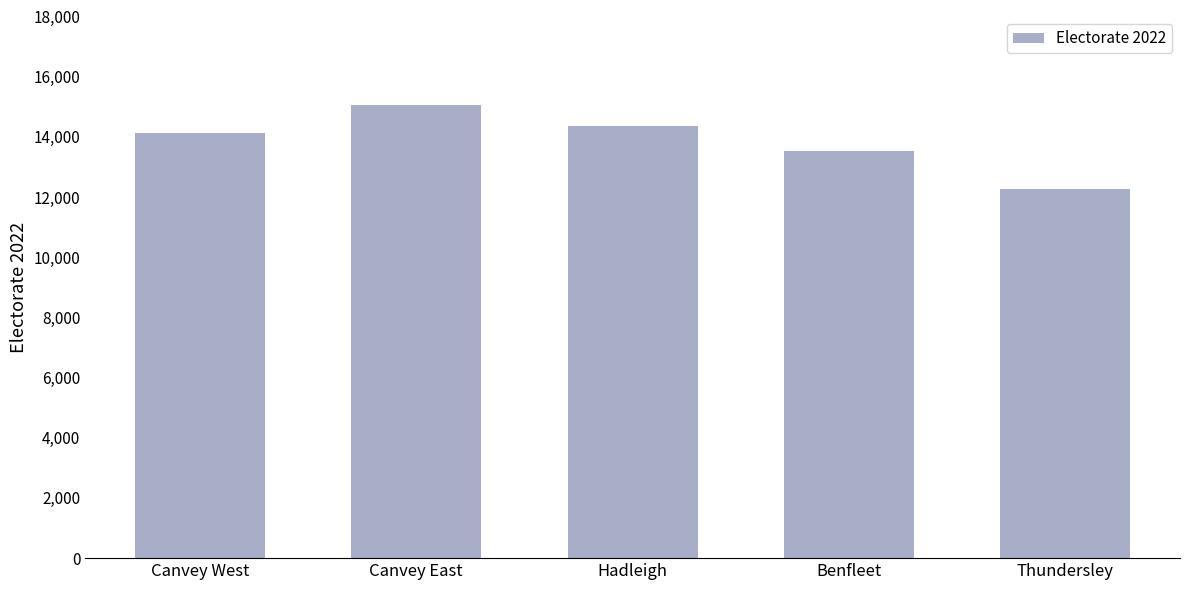

The value at Canvey East is 15060. True or false?

True